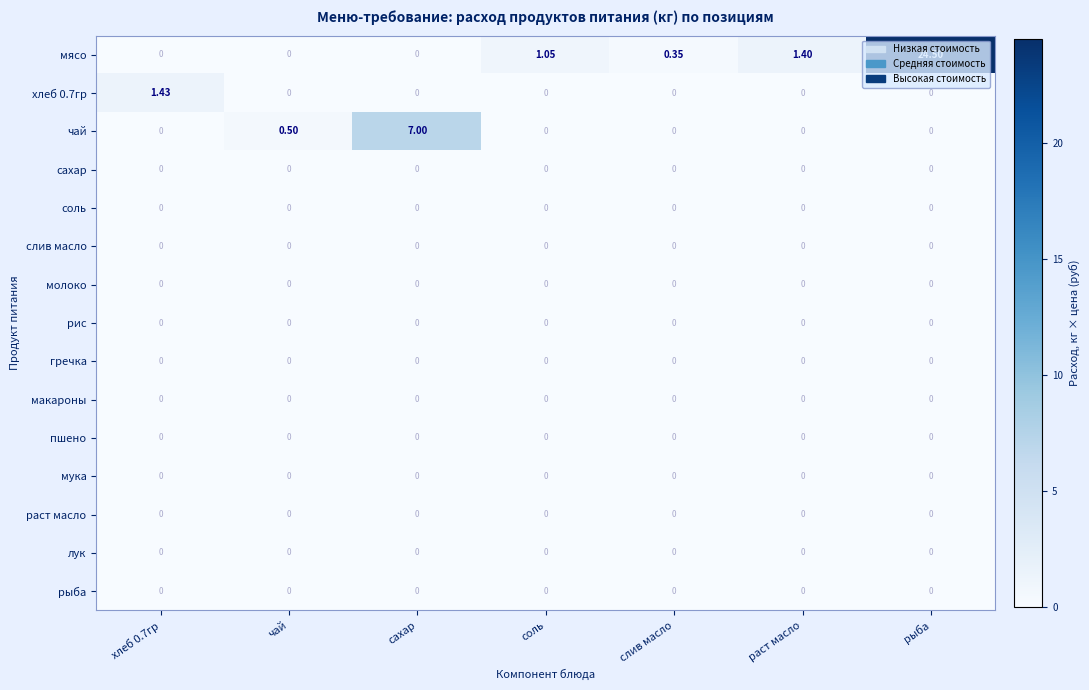

Which category has the highest value across all series?

рыба